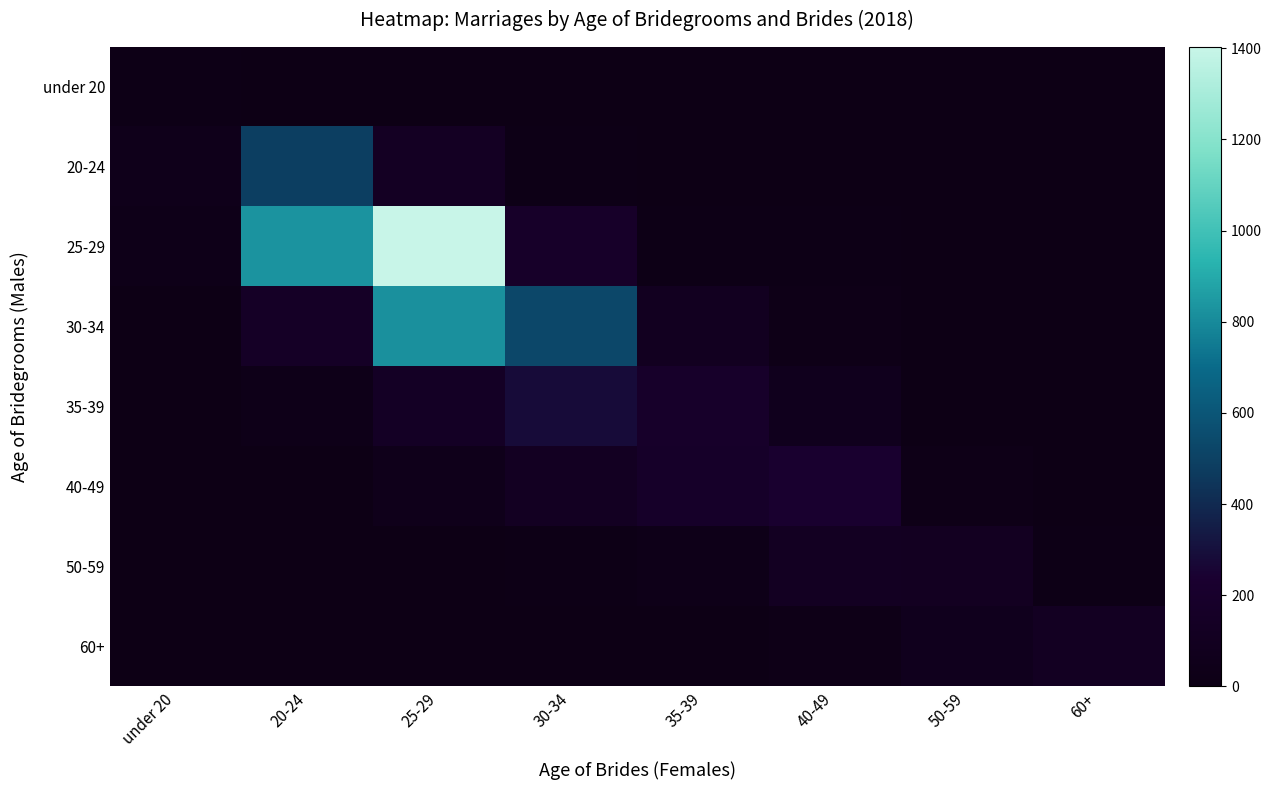

Reading right to left, transcribe all the data shown in this chart.

under 20: 60+=0	50-59=0	40-49=0	35-39=0	30-34=1	25-29=2	20-24=2	under 20=13
20-24: 60+=0	50-59=0	40-49=0	35-39=6	30-34=13	25-29=129	20-24=487	under 20=52
25-29: 60+=0	50-59=0	40-49=11	35-39=21	30-34=184	25-29=1403	20-24=832	under 20=32
30-34: 60+=0	50-59=0	40-49=25	35-39=99	30-34=531	25-29=821	20-24=158	under 20=5
35-39: 60+=0	50-59=1	40-49=75	35-39=191	30-34=282	25-29=146	20-24=29	under 20=1
40-49: 60+=2	50-59=26	40-49=230	35-39=177	30-34=119	25-29=45	20-24=7	under 20=1
50-59: 60+=19	50-59=113	40-49=116	35-39=32	30-34=17	25-29=3	20-24=0	under 20=0
60+: 60+=125	50-59=75	40-49=26	35-39=4	30-34=7	25-29=0	20-24=0	under 20=0